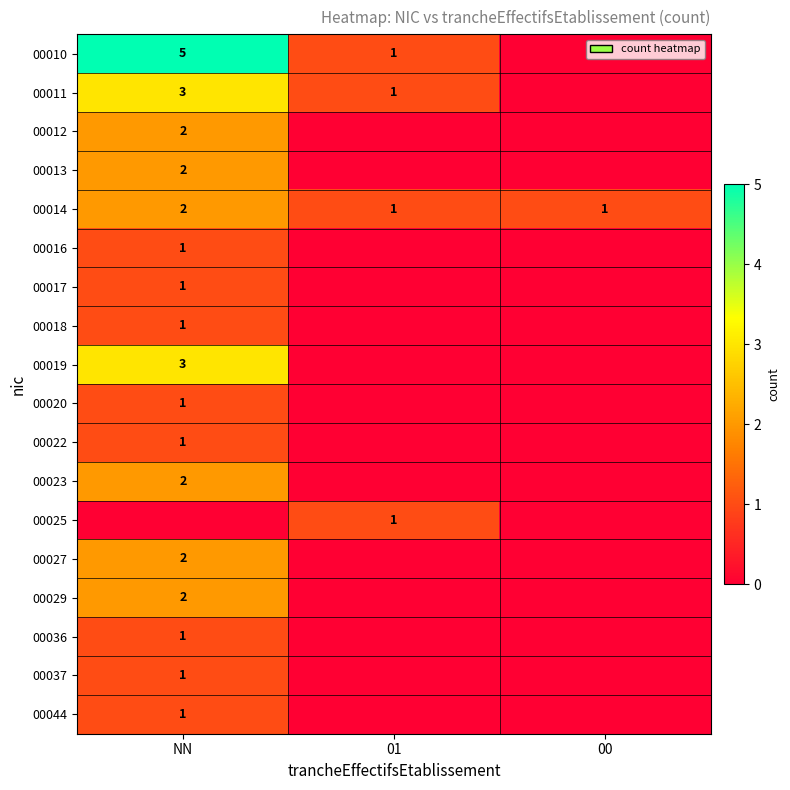

True or false: 00023 has a value of 2 at NN.

True